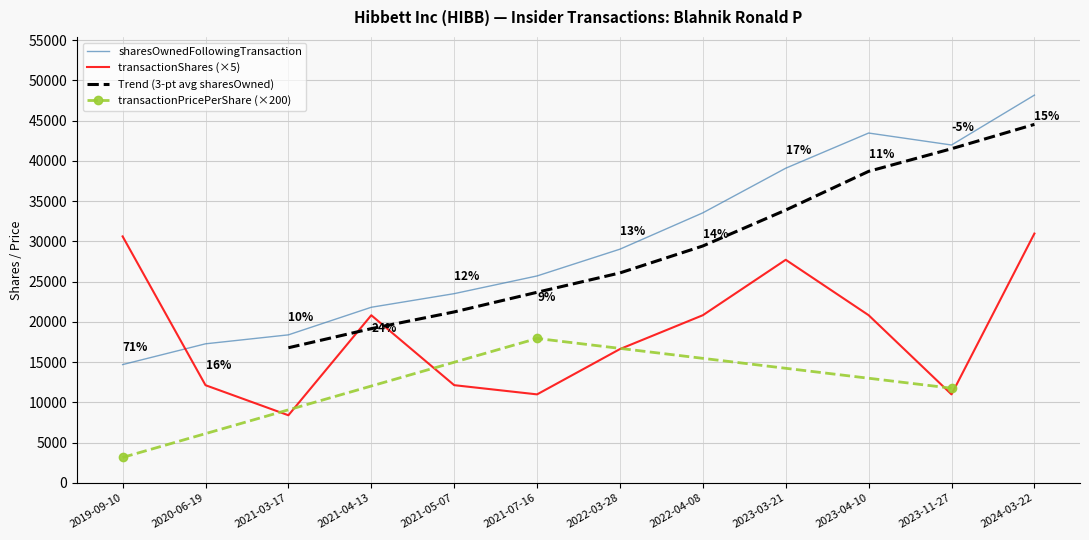

What position from the right is 2022-03-28?

6